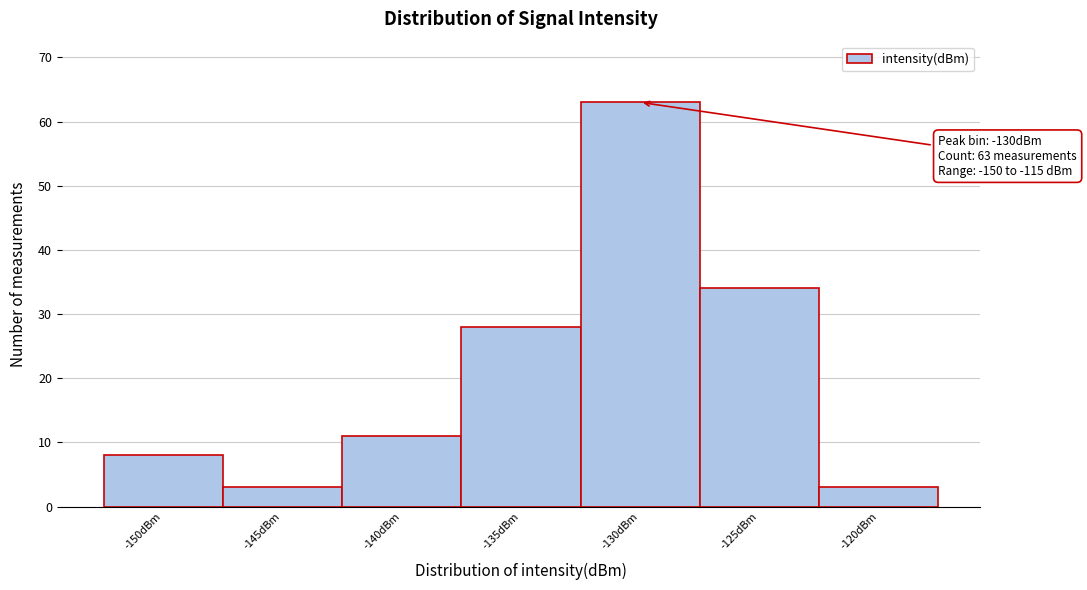

Reading left to right, transcribe all the data shown in this chart.

-150dBm=8	-145dBm=3	-140dBm=11	-135dBm=28	-130dBm=63	-125dBm=34	-120dBm=3